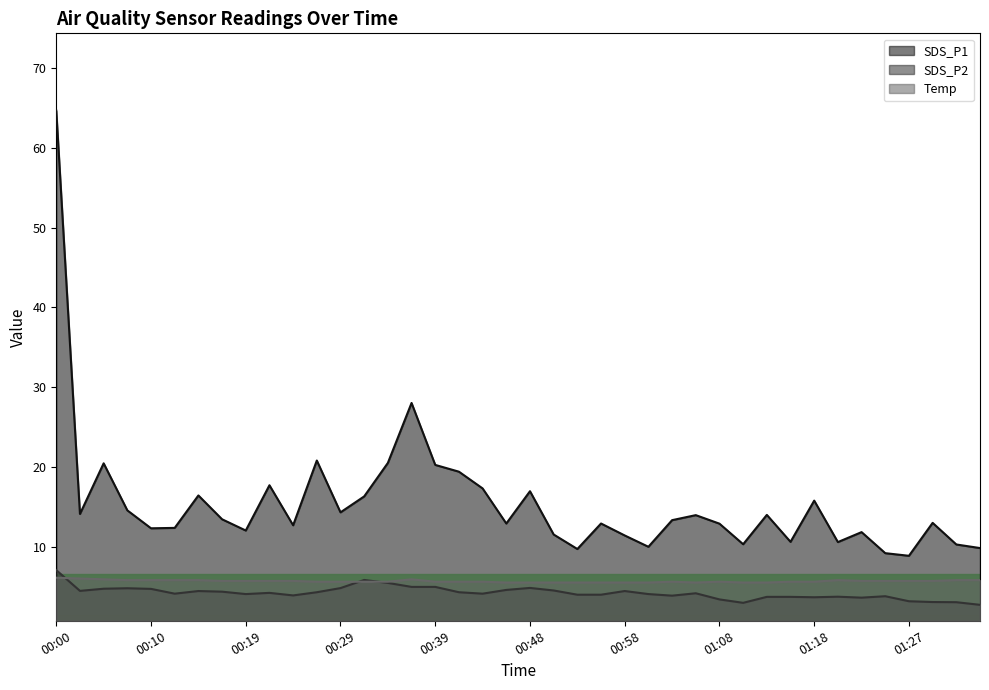

Which series has the widest spread of values?

SDS_P1